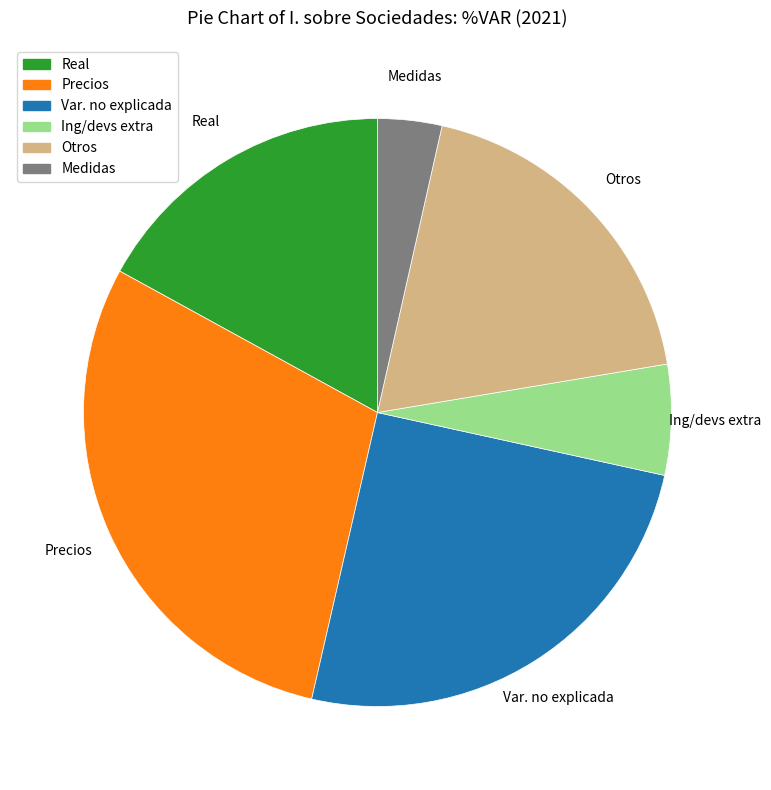

True or false: Real accounts for 24% of the total.

False